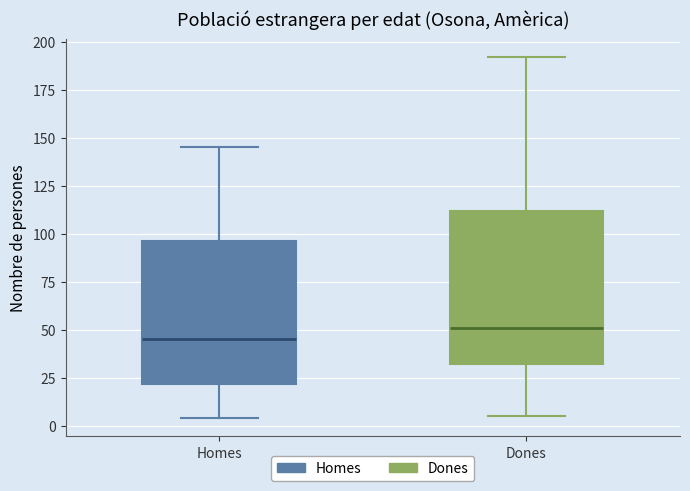

Where does the median line of the box for Dones sit on the y-axis? The values are not printed on the chart, so give them approximately, as read against the axis.

50